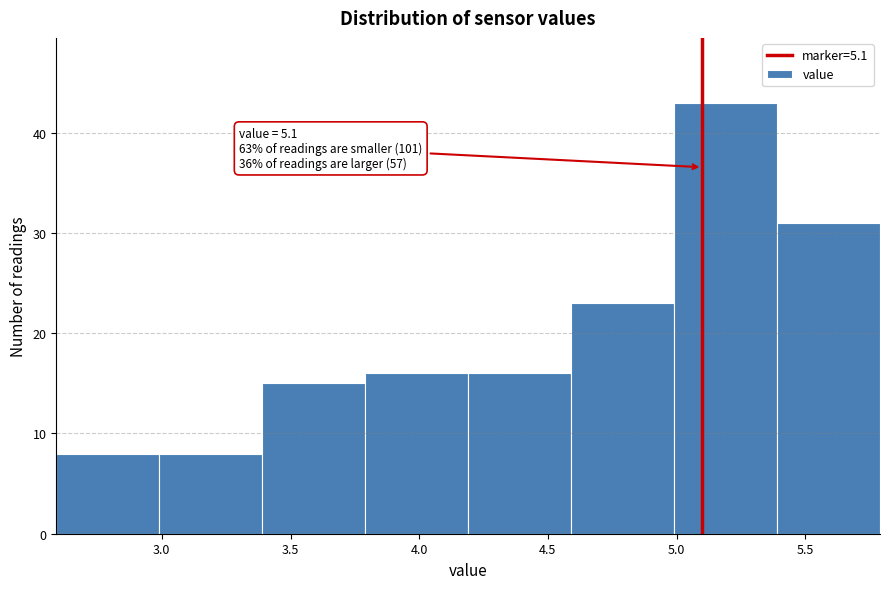

Over which range of the x-axis is the bar tallest?

4.99 to 5.39